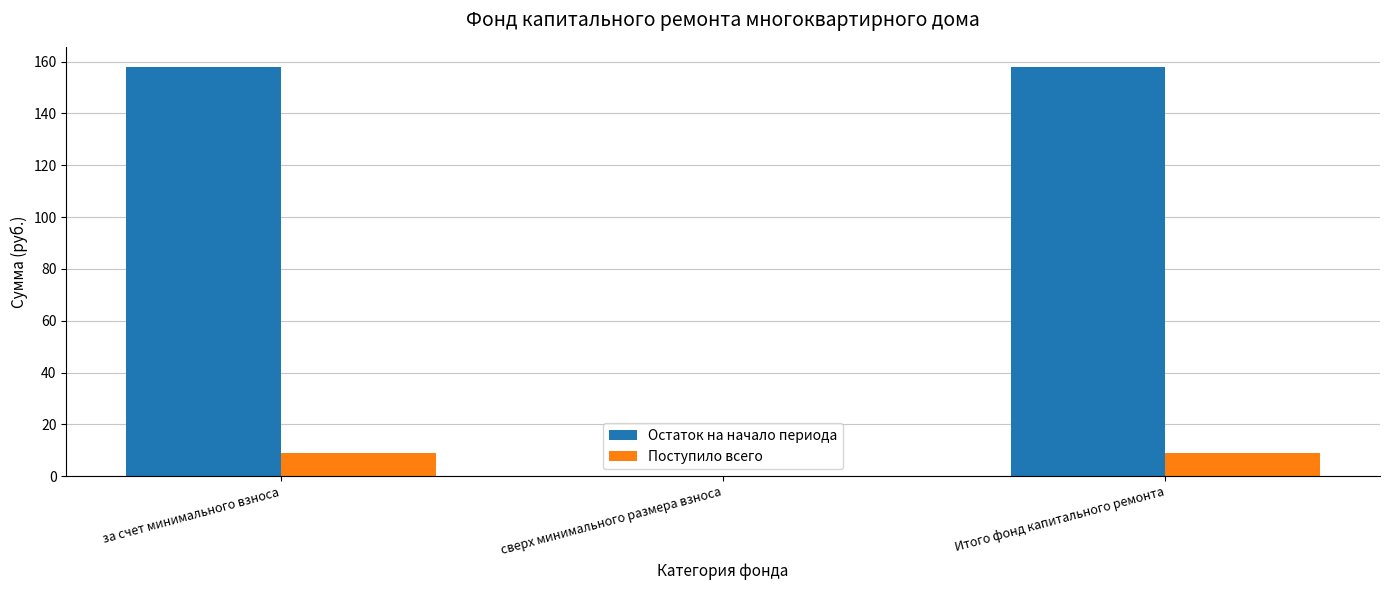

What value does the Остаток на начало периода series have at за счет минимального взноса?

157.8